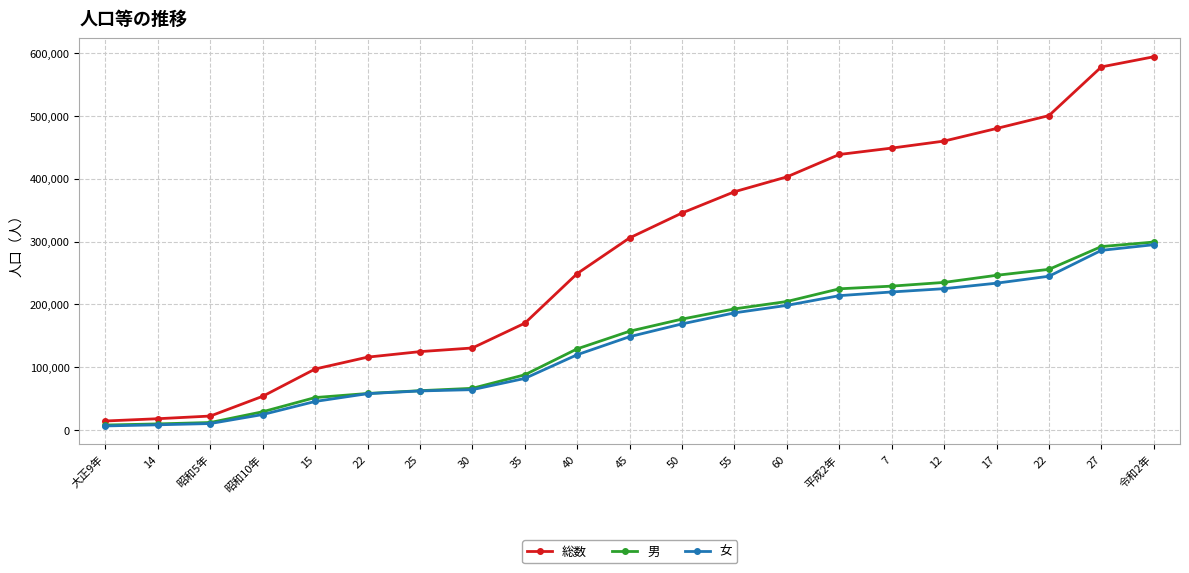

Which series has the largest total across all categories?

総数